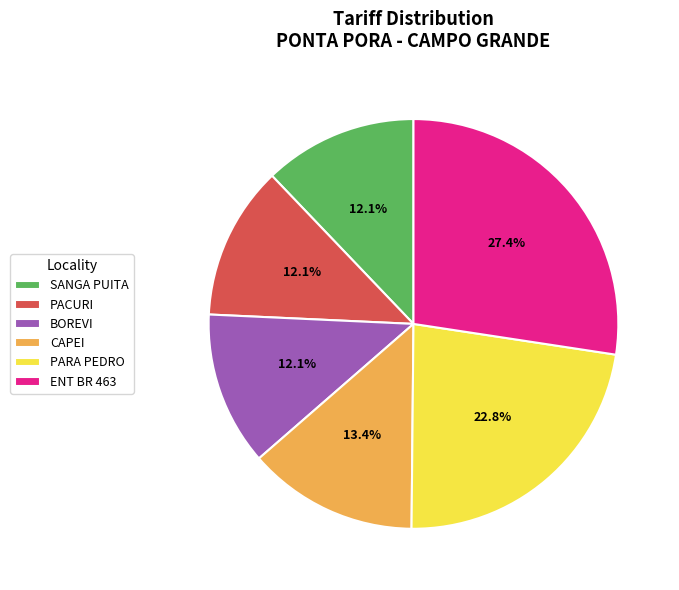

Which has a higher value, SANGA PUITA or PARA PEDRO?

PARA PEDRO